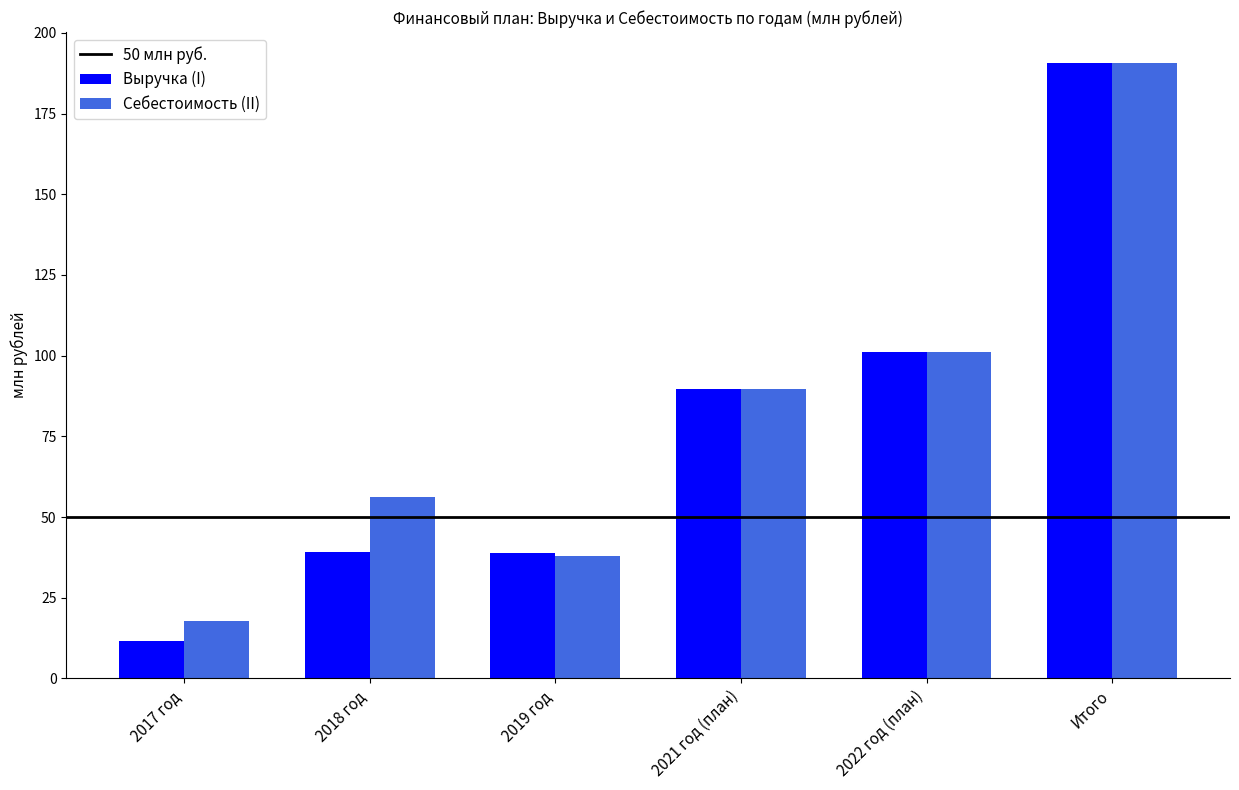

What is the label of the 2nd bar from the right?

2022 год (план)